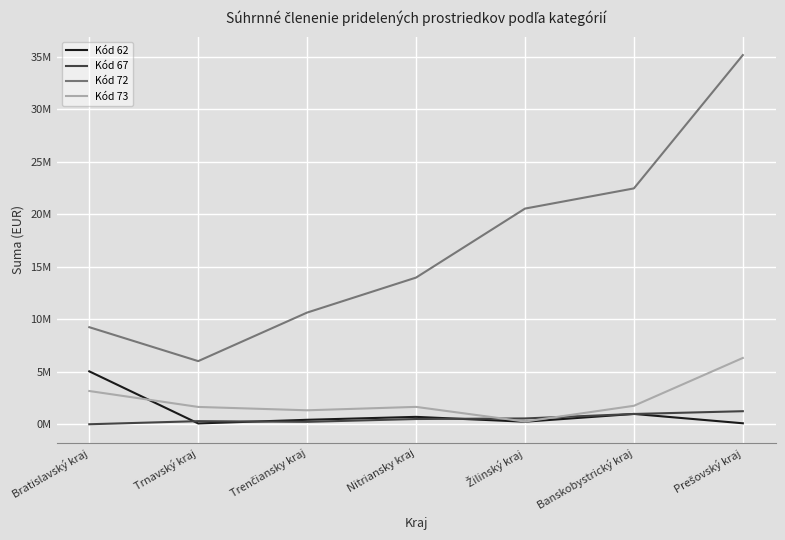

What are all the series names shown in the legend?

Kód 62, Kód 67, Kód 72, Kód 73